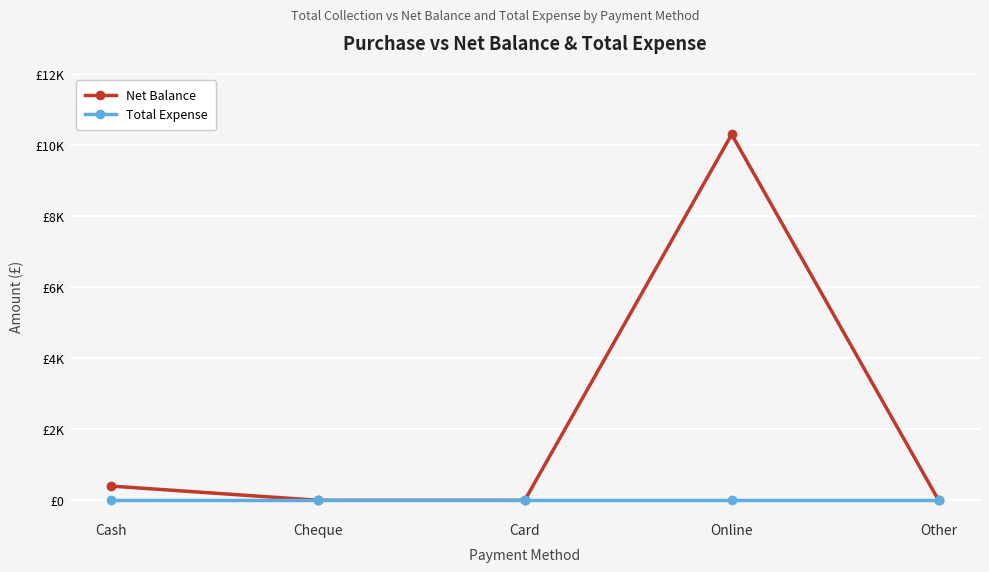

What are all the series names shown in the legend?

Net Balance, Total Expense